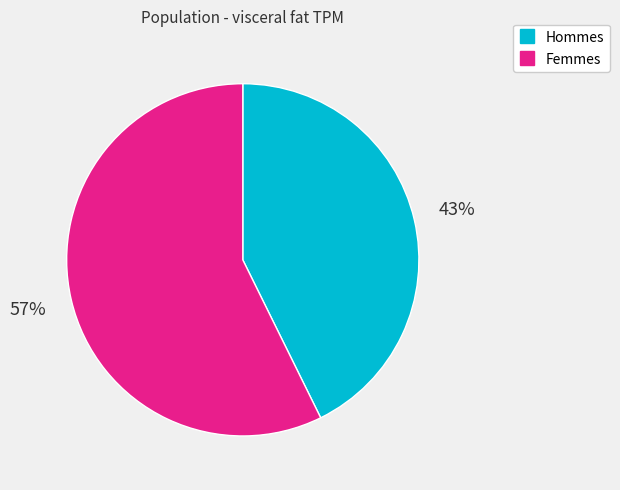

To the nearest percent, what is the average slice percentage?

50%